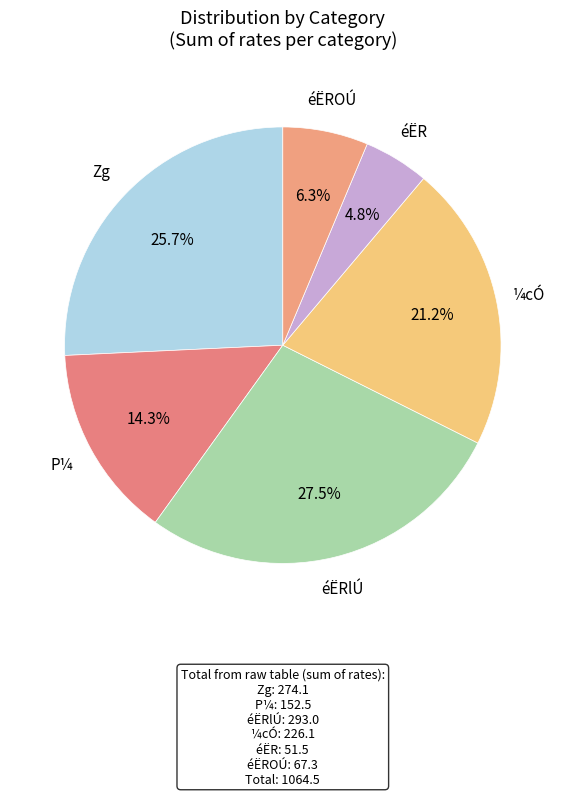

How much of the chart is everything except ¼cÓ?

78.8%